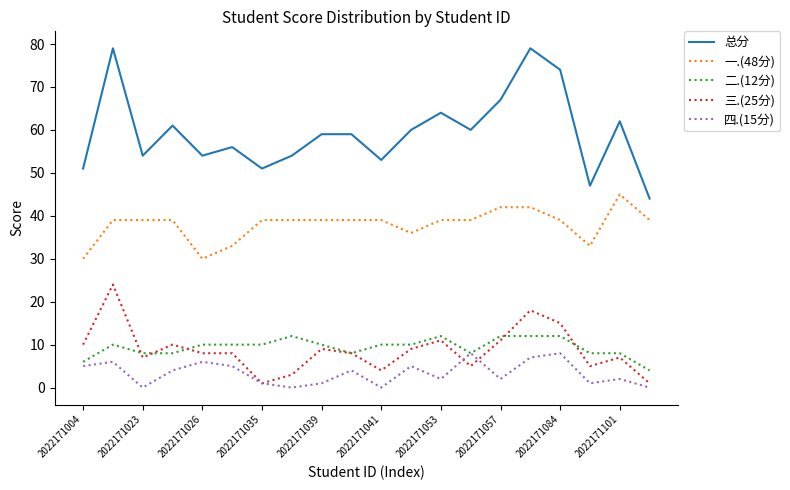

What is the maximum value for 二.(12分)?

12